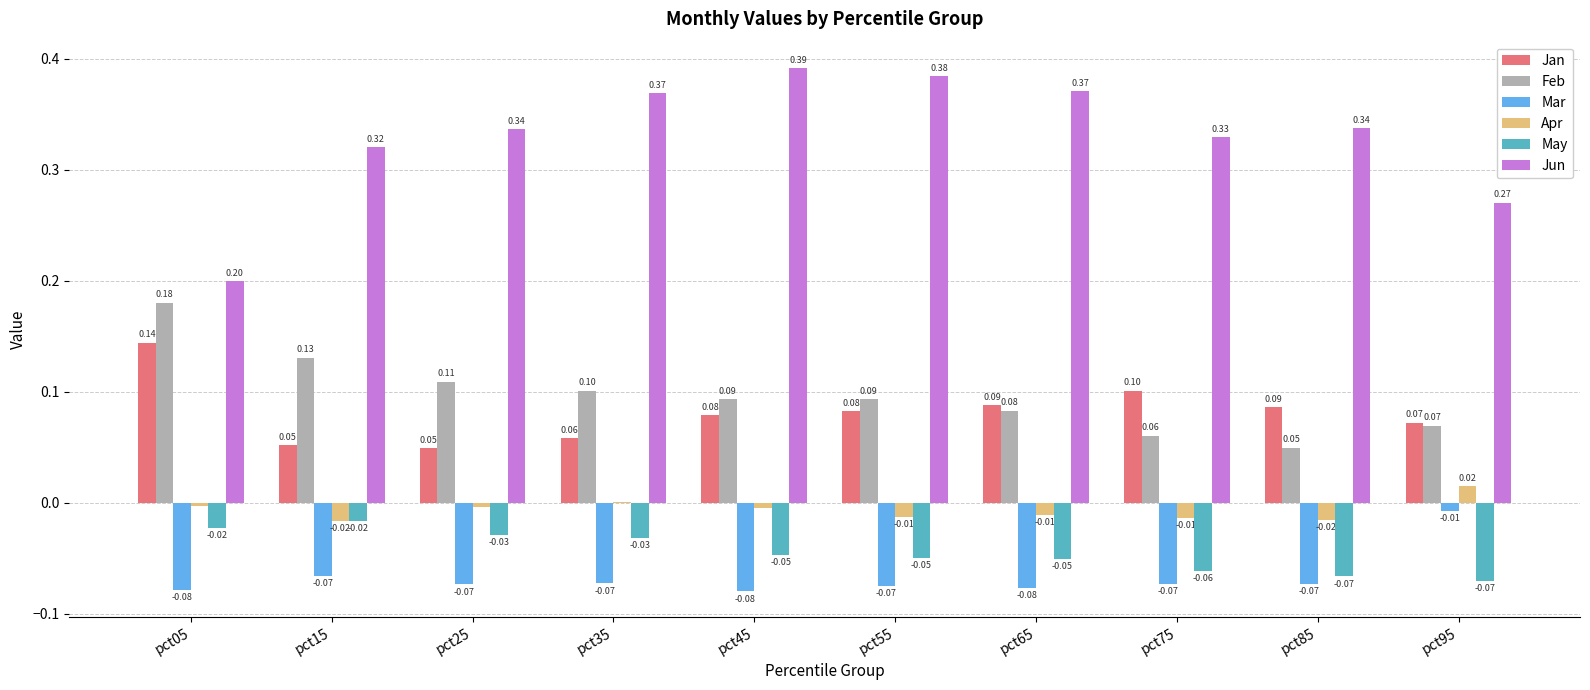

Which series has the largest range (max minus min)?

Jun